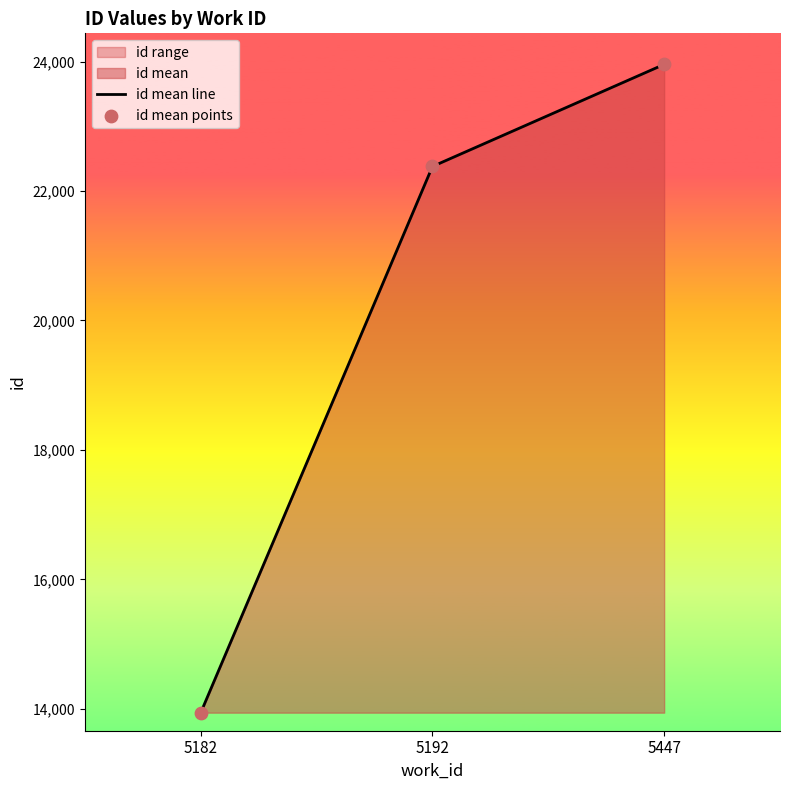

Which series reaches the minimum Y coordinate?

id mean line